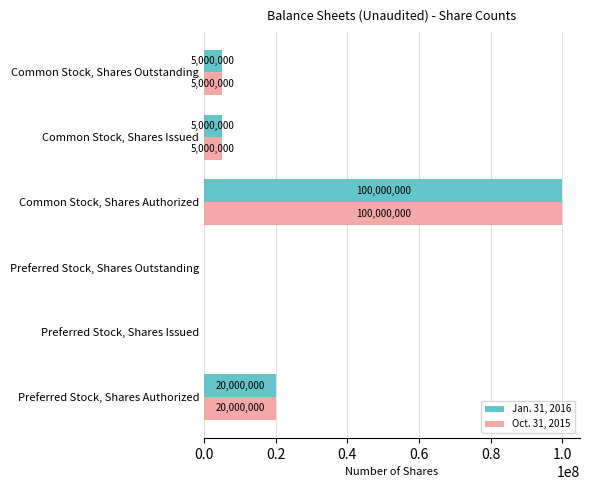

The value of Jan. 31, 2016 at Preferred Stock, Shares Outstanding is 0. True or false?

True